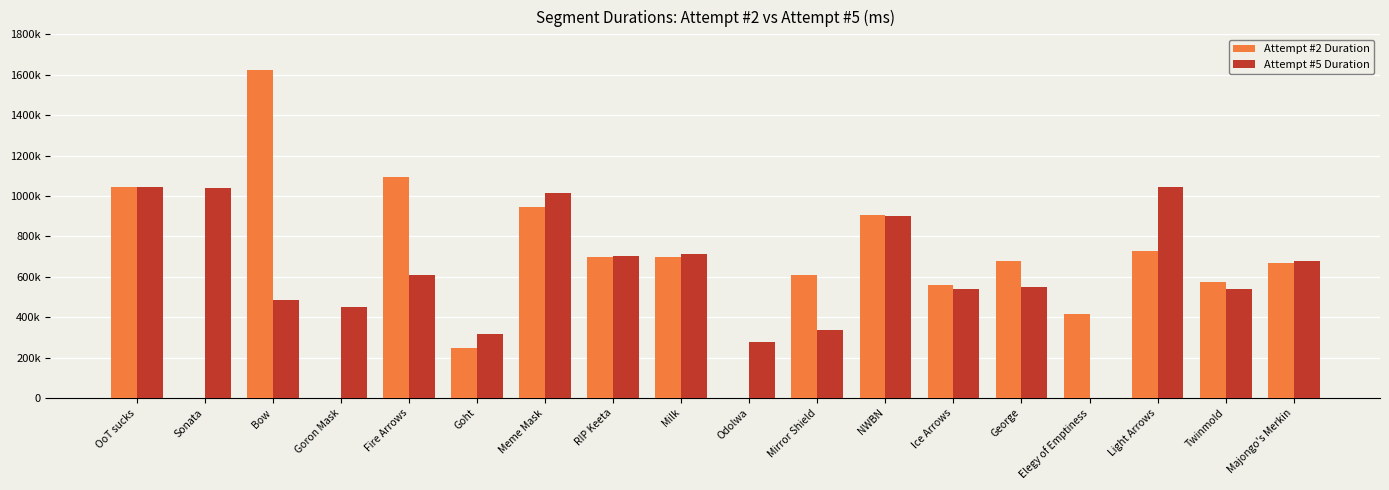

What is the label of the 14th bar from the left?

George